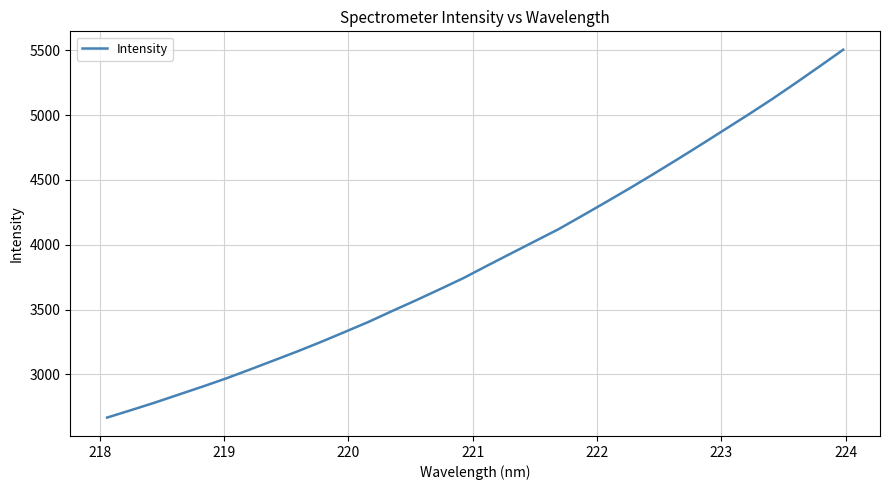

What is the minimum value shown in the chart?

2667.3